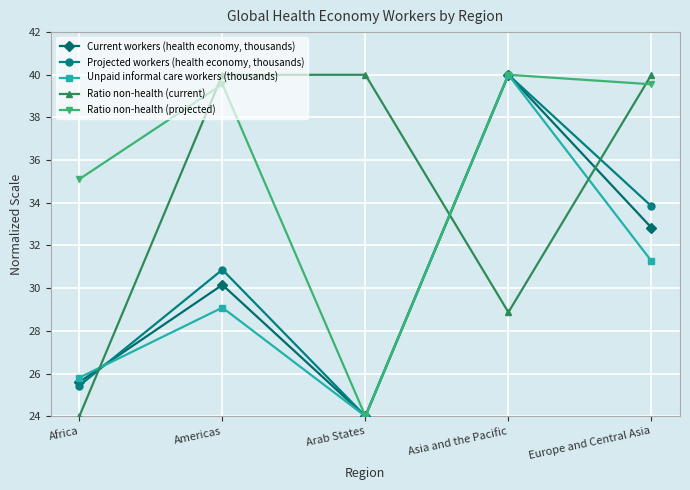

Does the chart have visible grid lines?

Yes